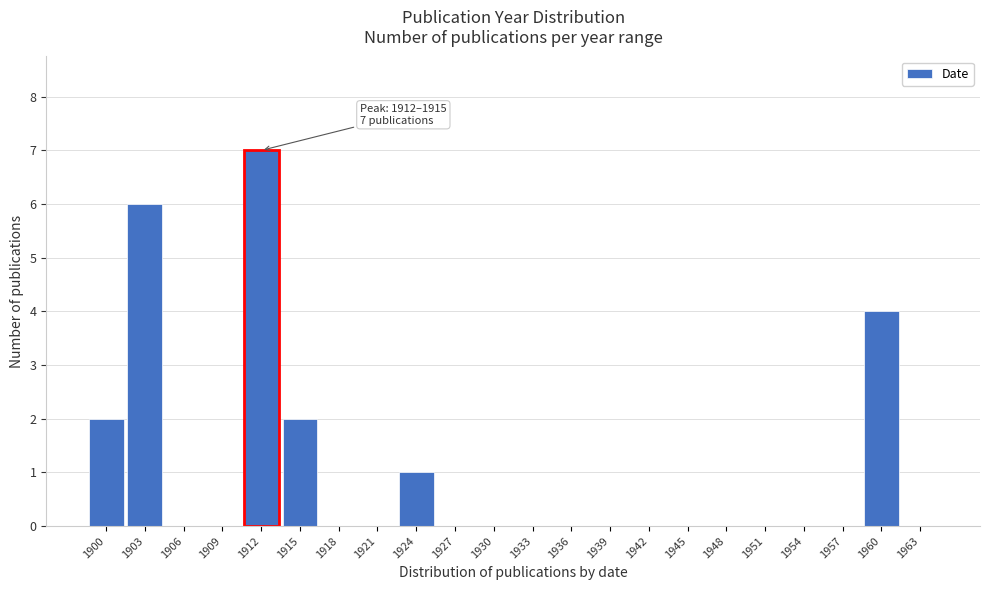

Reading left to right, transcribe all the data shown in this chart.

1900=2	1903=6	1906=0	1909=0	1912=7	1915=2	1918=0	1921=0	1924=1	1927=0	1930=0	1933=0	1936=0	1939=0	1942=0	1945=0	1948=0	1951=0	1954=0	1957=0	1960=4	1963=0